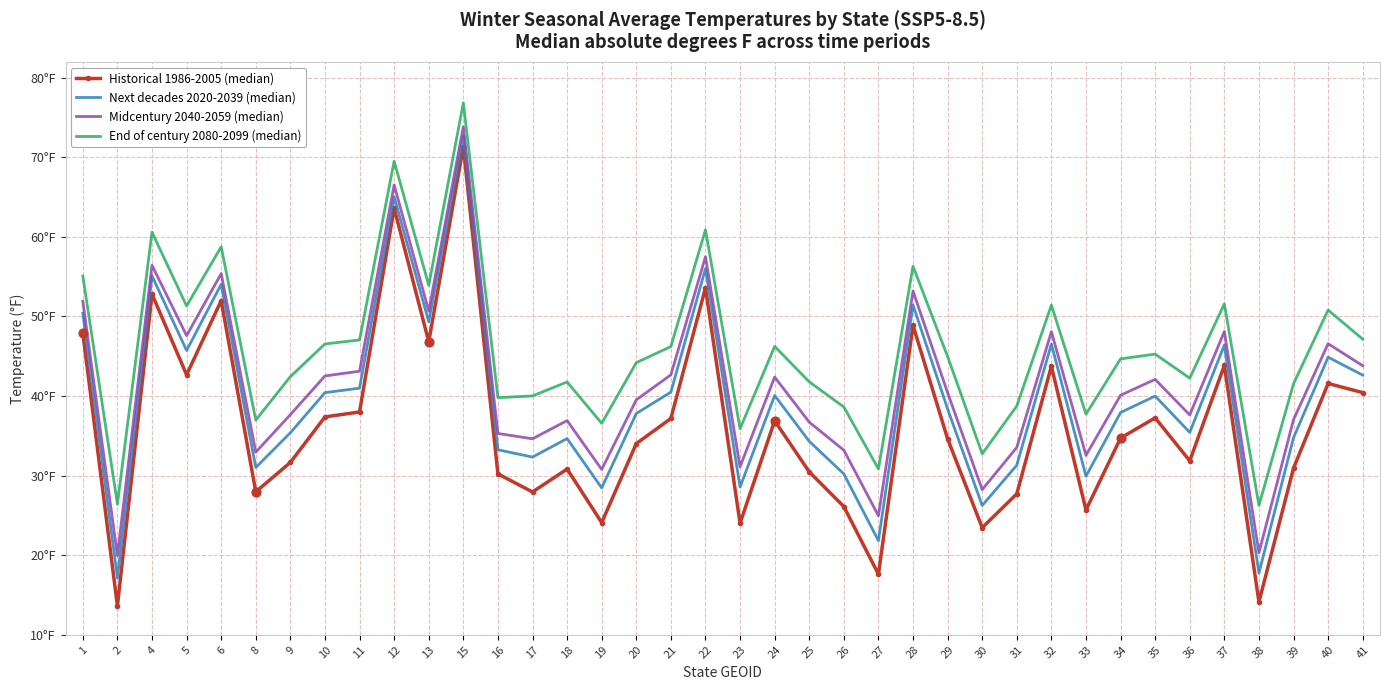

What are all the series names shown in the legend?

Historical 1986-2005 (median), Next decades 2020-2039 (median), Midcentury 2040-2059 (median), End of century 2080-2099 (median)